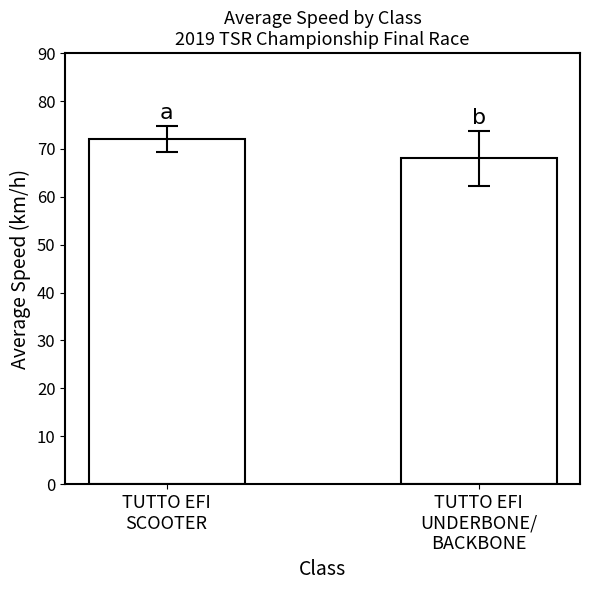

Reading right to left, extract all data points from this chart.

TUTTO EFI
UNDERBONE/
BACKBONE=68.0	TUTTO EFI
SCOOTER=72.1